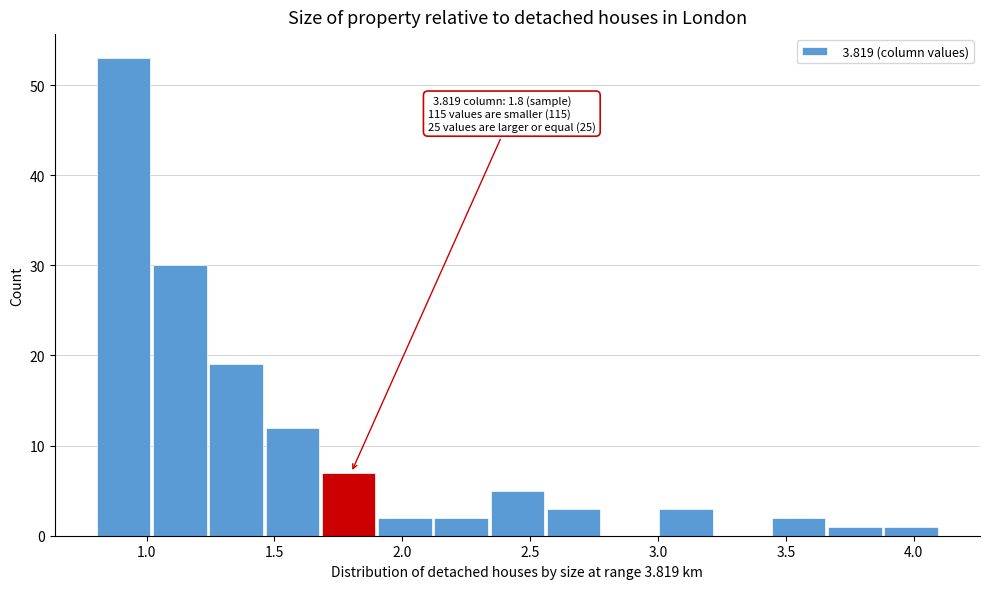

Which range on the x-axis has the tallest bar?

0.80 to 1.02